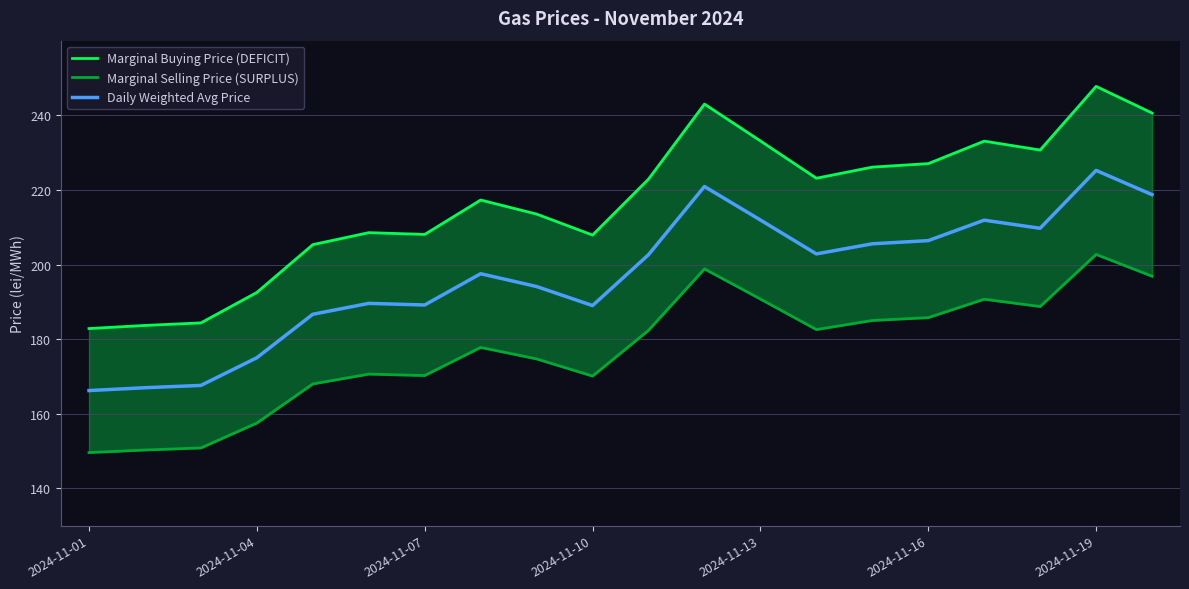

True or false: Daily Weighted Avg Price has a value of 269.6 at 2024-11-07.

False